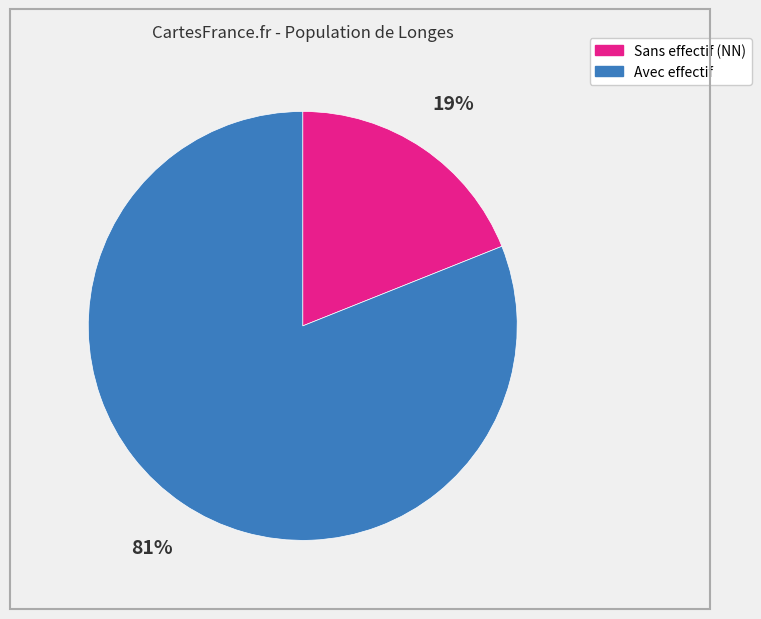

Count the number of slices in the pie.

2